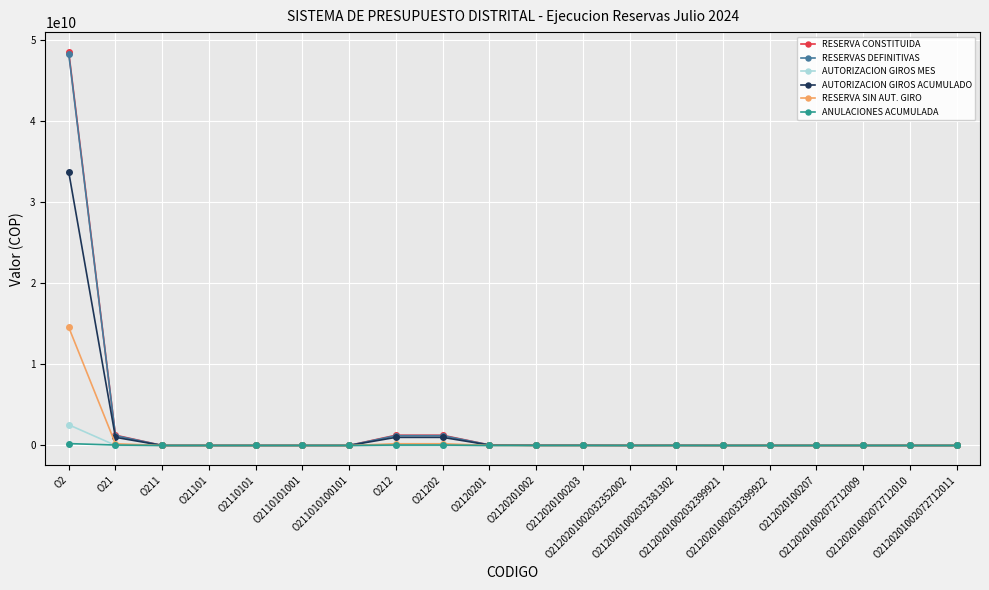

What is the maximum value shown in the chart?

48510170693